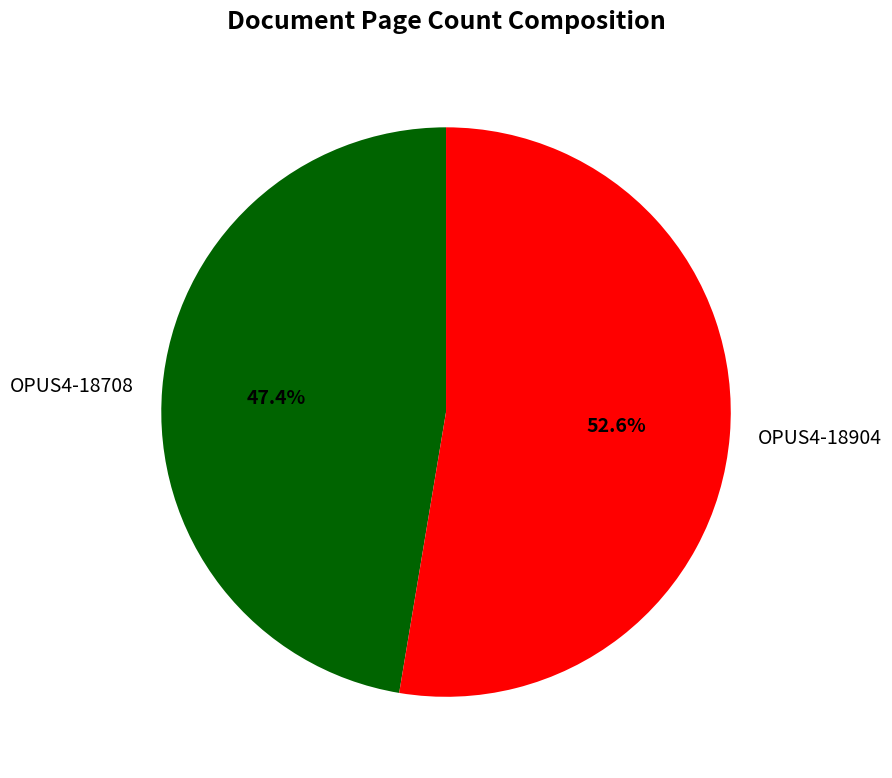

What is the ratio of the value at OPUS4-18904 to the value at OPUS4-18708?

1.1